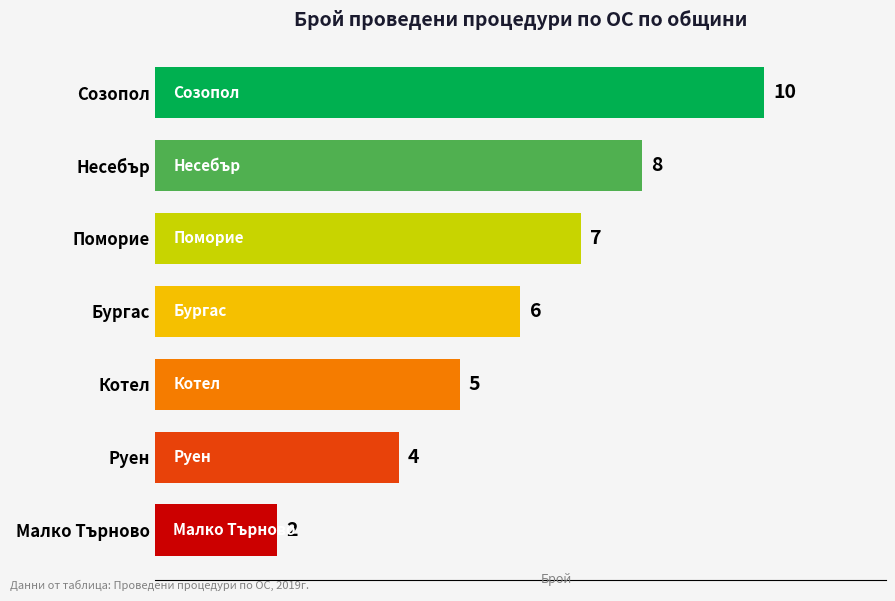

The chart shows a value of 2 at Поморие. True or false?

False